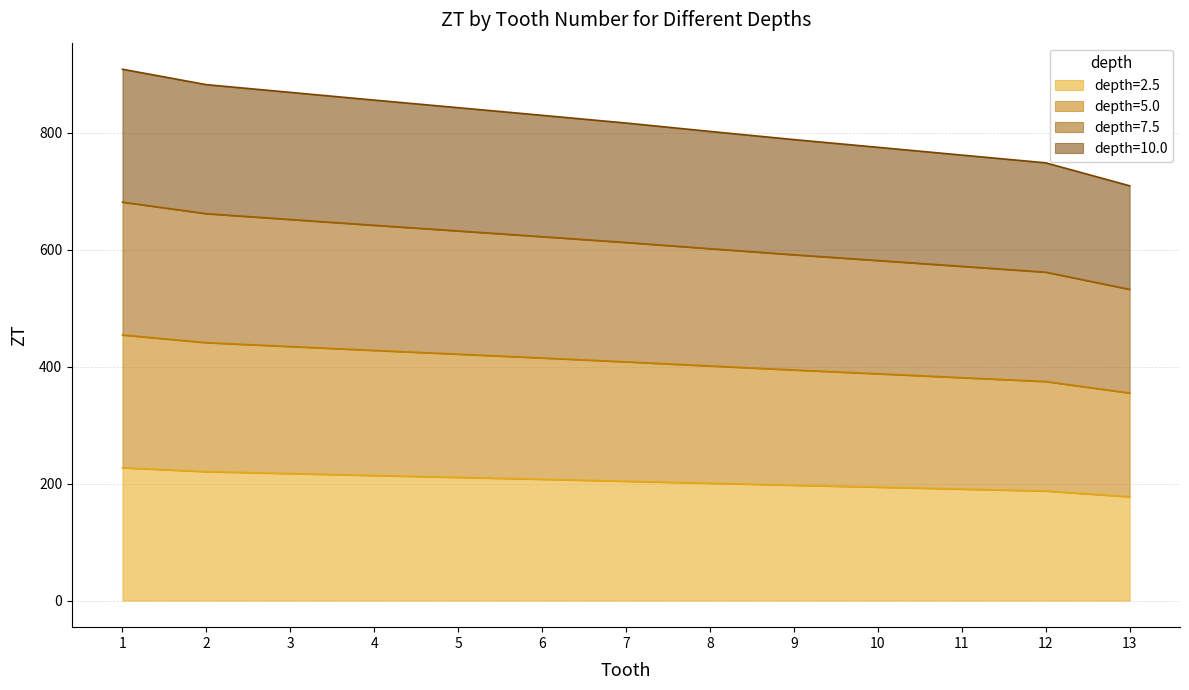

Rank the series by their average value, from lowest to highest.

depth=2.5, depth=10.0, depth=5.0, depth=7.5